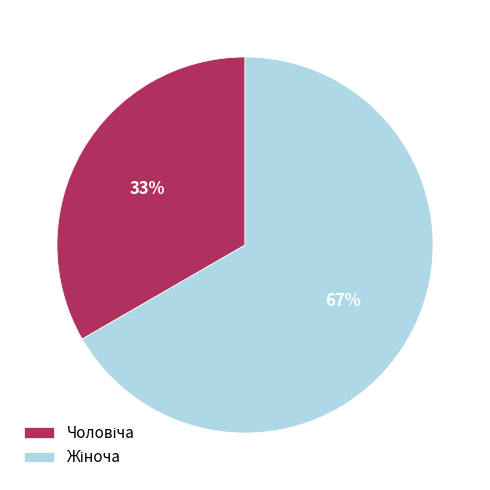

To the nearest percent, what is the average slice percentage?

50%